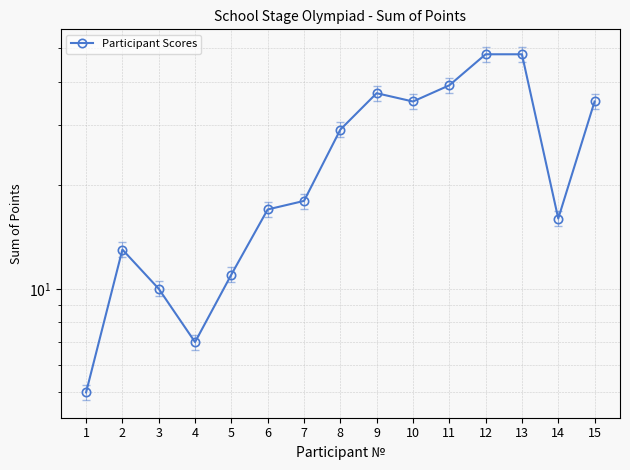

Read the value at 5.

11